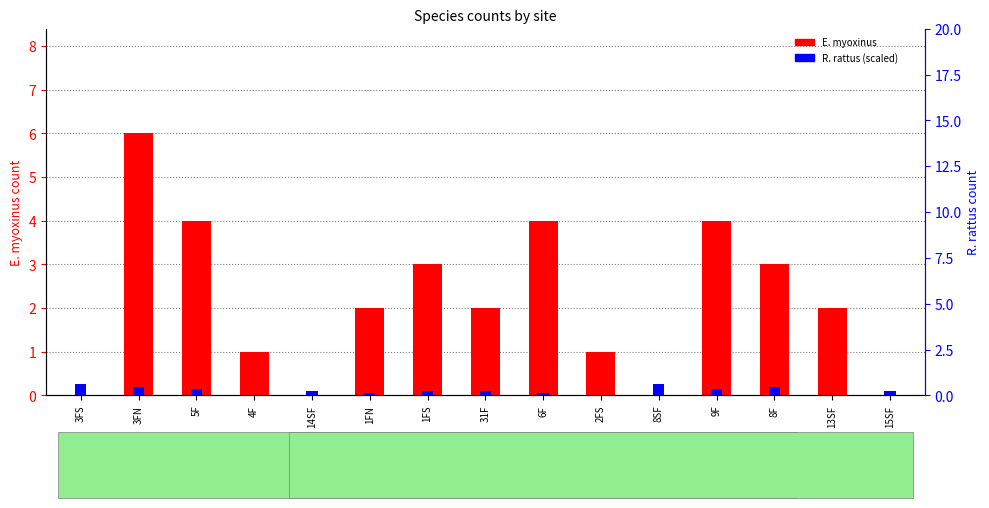

True or false: E. myoxinus has a value of 3.0 at 8F.

True